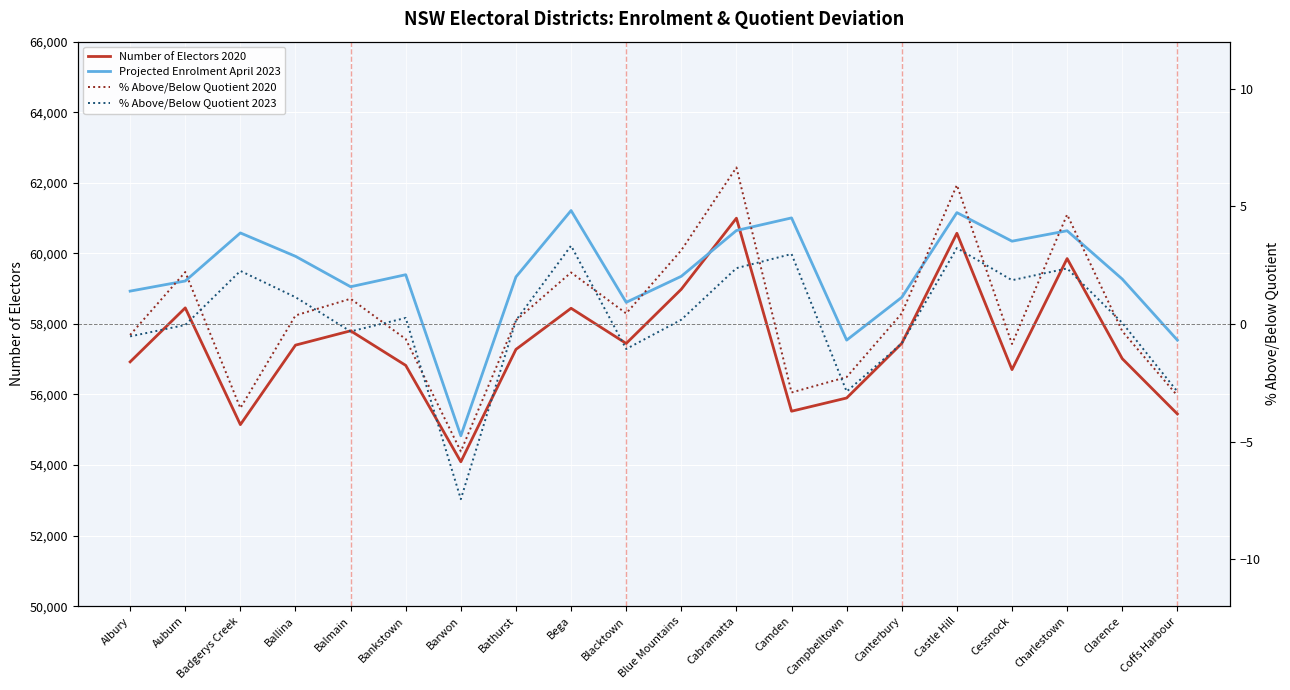

What is the total value across all series at Camden?

116531.1